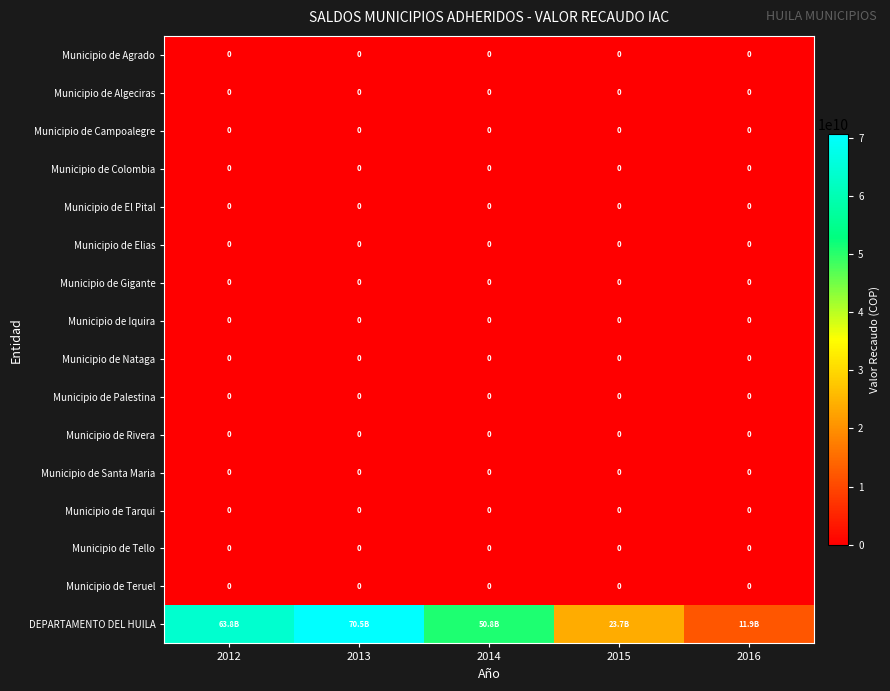

Is it true that Municipio de Campoalegre equals 0.0 at 2014?

True